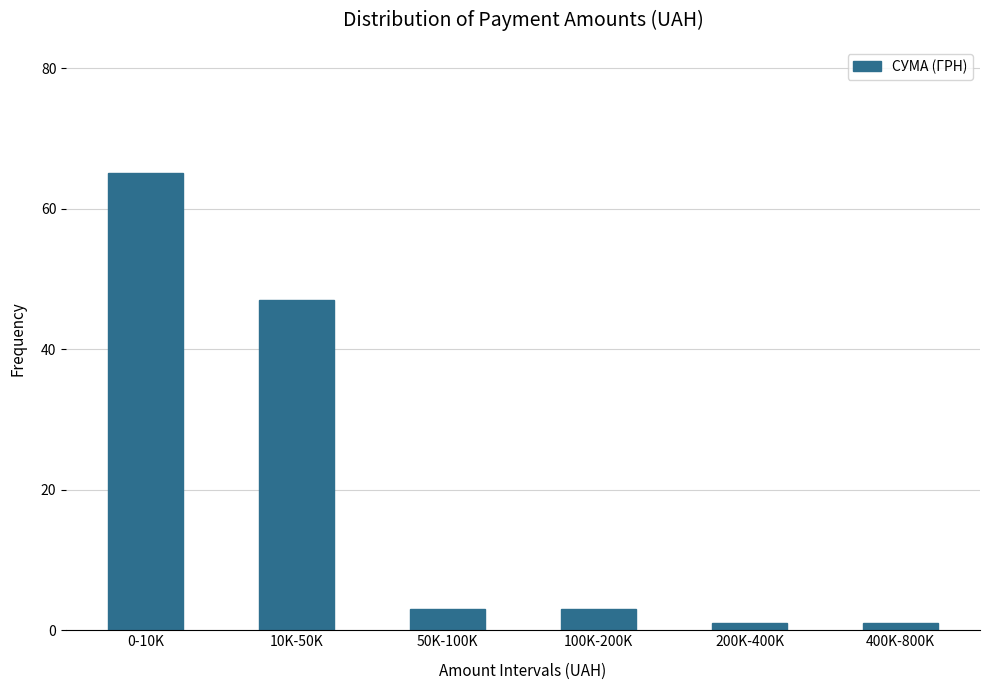

Reading left to right, extract all data points from this chart.

0-10K=65	10K-50K=47	50K-100K=3	100K-200K=3	200K-400K=1	400K-800K=1